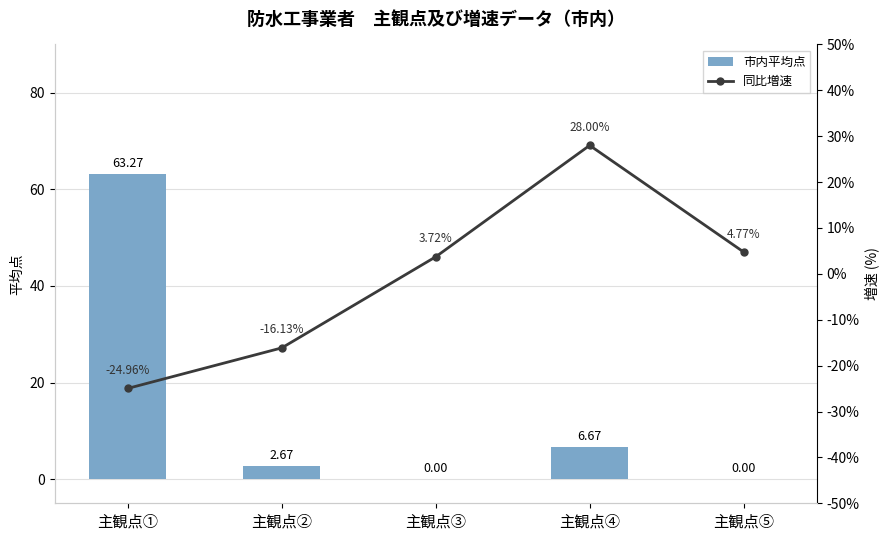

Which series has the widest spread of values?

市内平均点